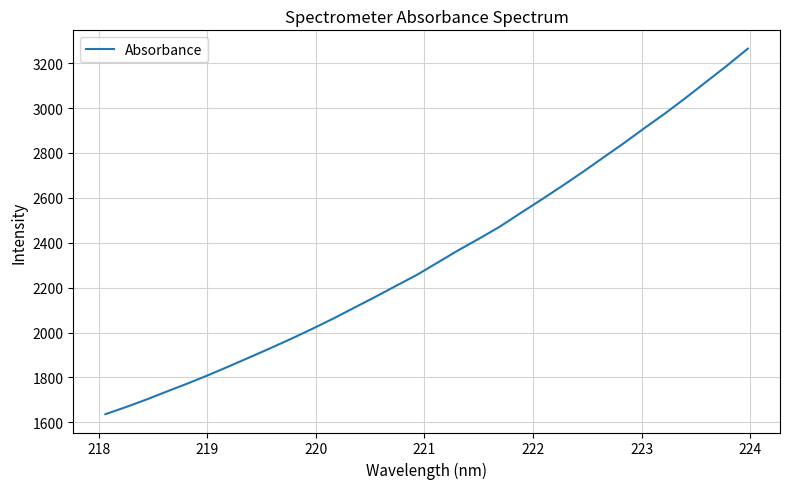

What is the smallest value displayed?

1636.0